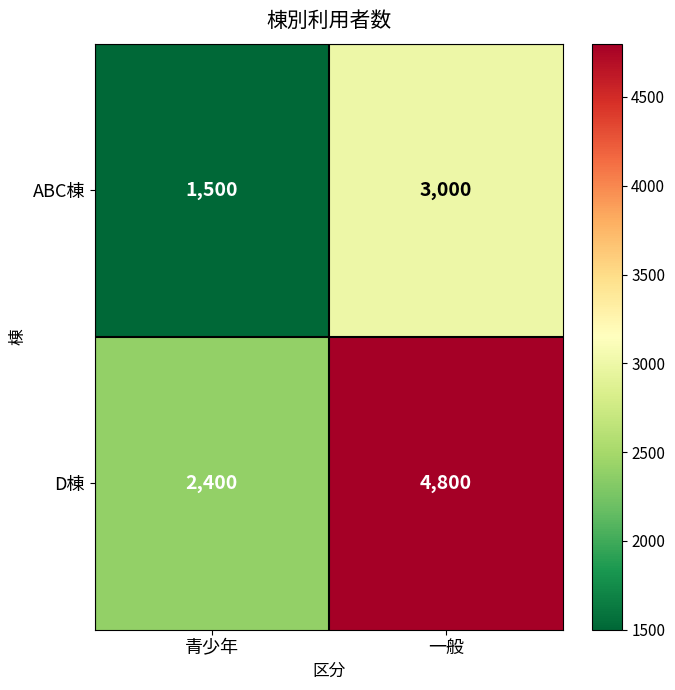

At which label is D棟 closest to 3600?

青少年